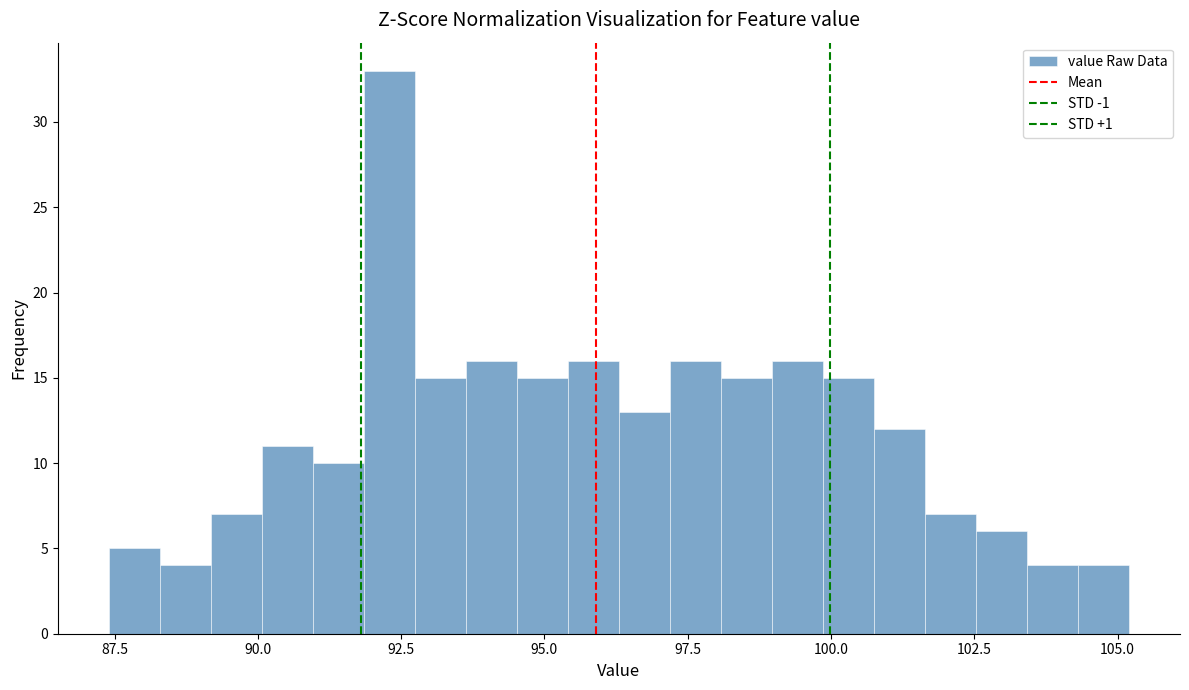

Around what value on the x-axis is the tallest bar? Give the approximate position of its centre, as read against the axis.

92.5